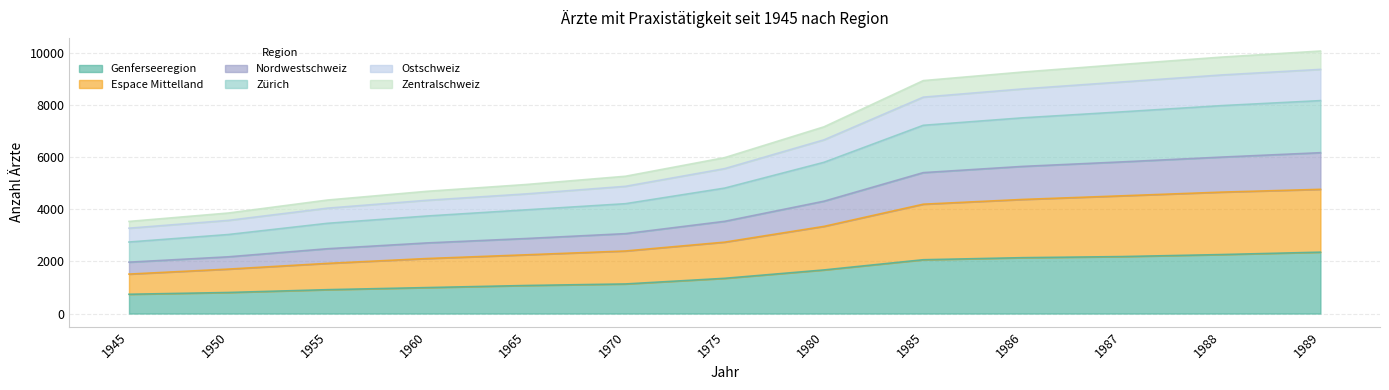

What is the value of the Ostschweiz point at the 10th from the left?

8607